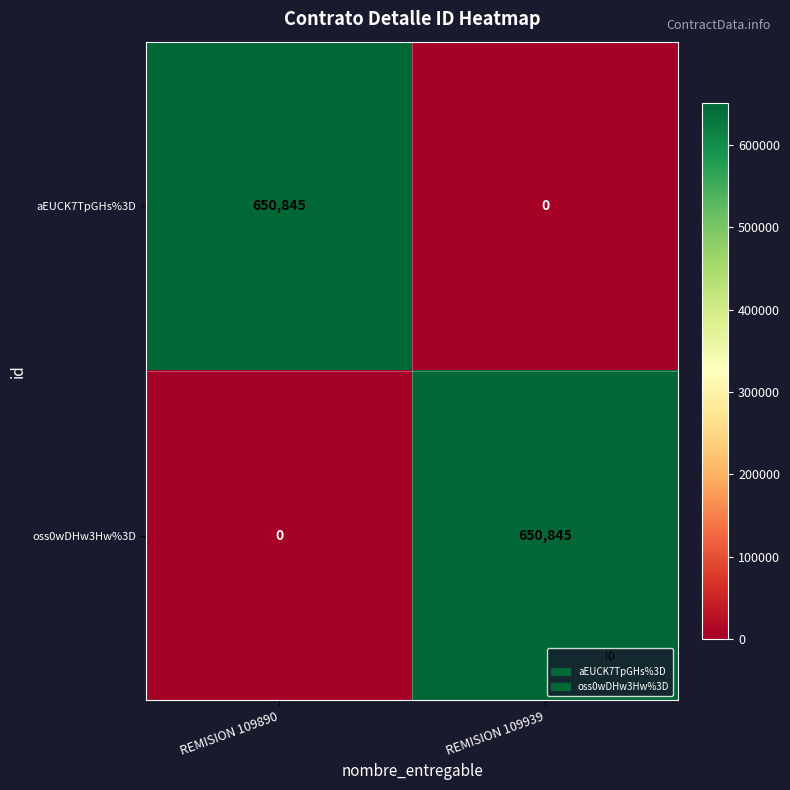

Where is aEUCK7TpGHs%3D nearest to the value 325422?

REMISION 109939